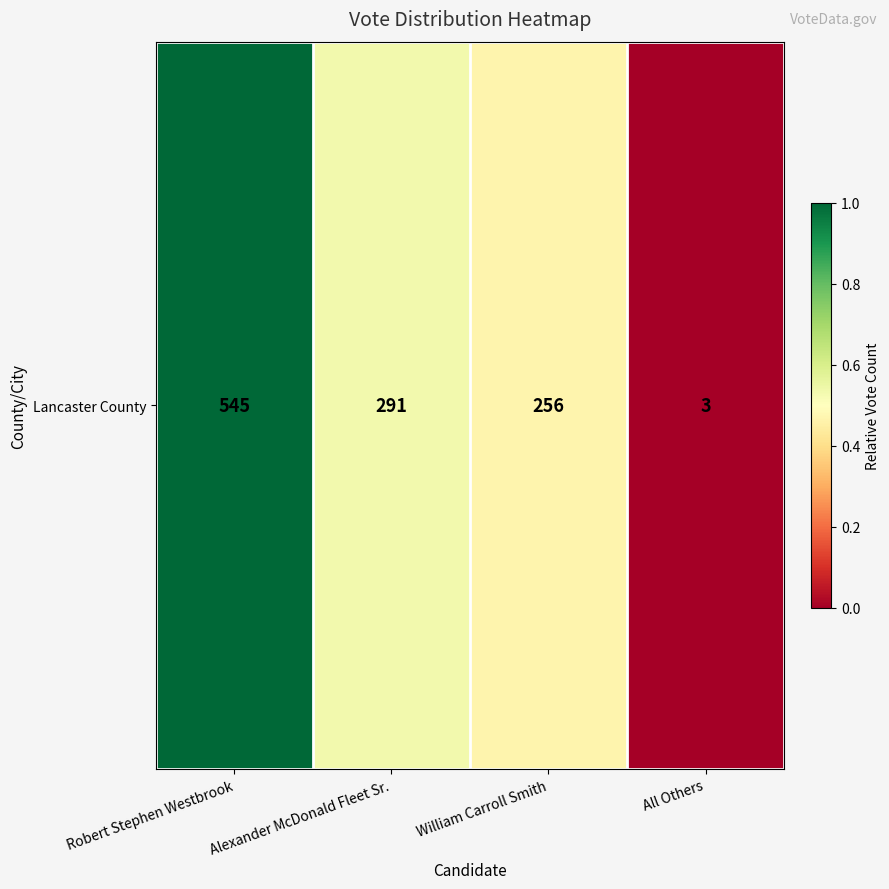

What is the sum of the values at William Carroll Smith and Alexander McDonald Fleet Sr.?

1.0